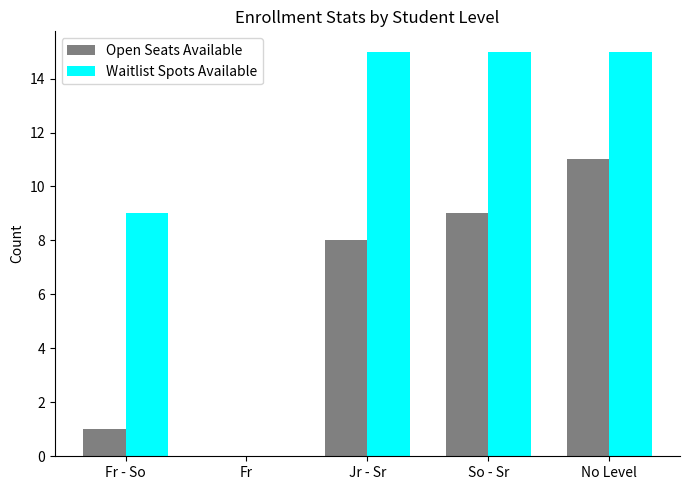

What is the average value of the Waitlist Spots Available series?

11